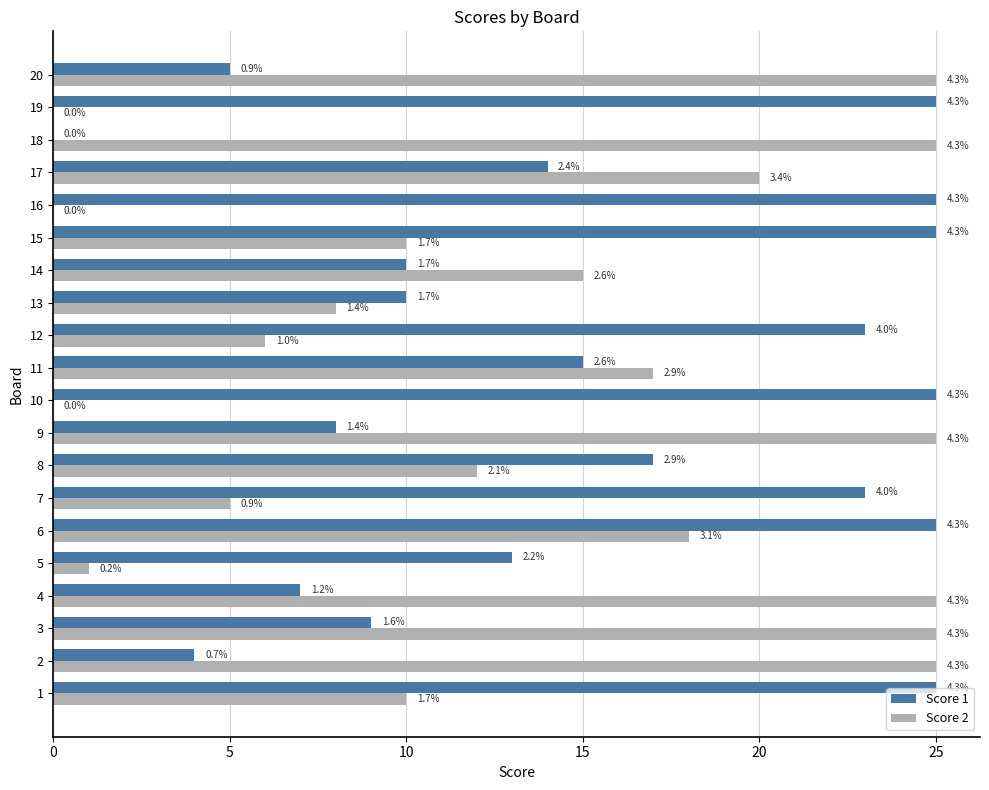

What is the approximate value of Score 2 at 12, to the nearest 10?

10